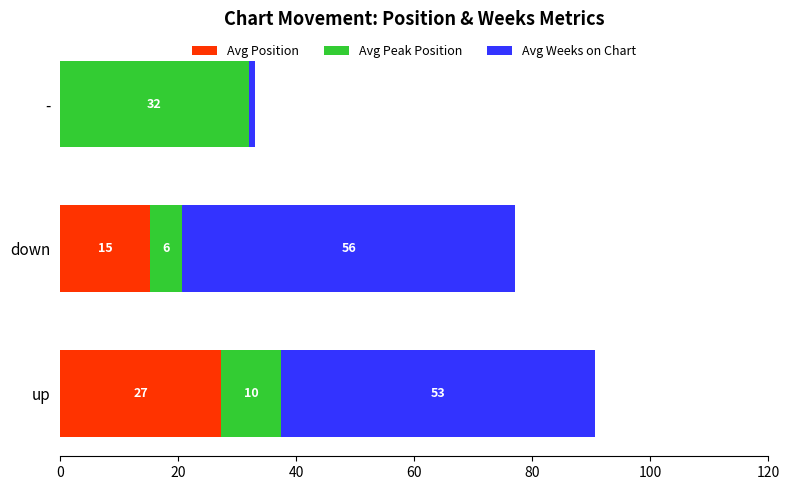

What are all the series names shown in the legend?

Avg Position, Avg Peak Position, Avg Weeks on Chart